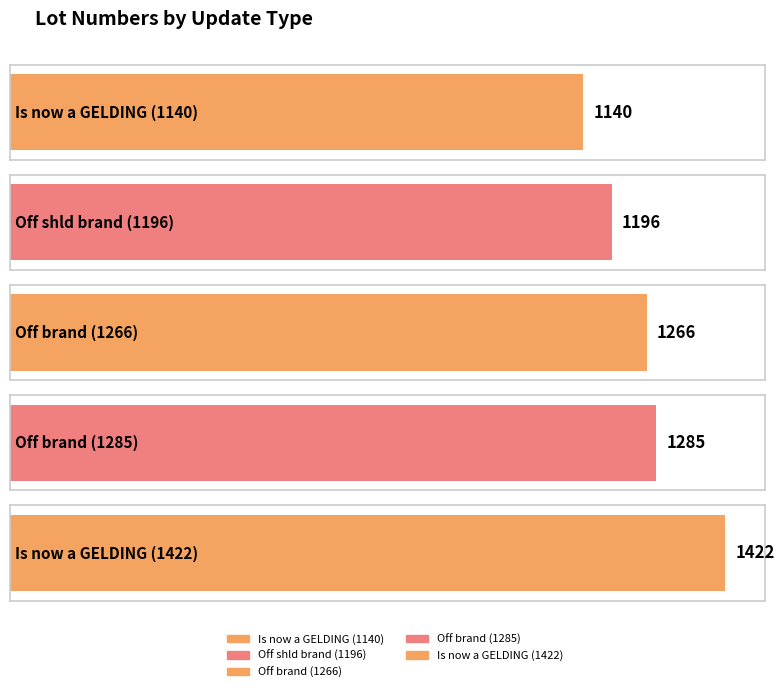

What is the label of the 4th bar from the left?

Off brand (1285)